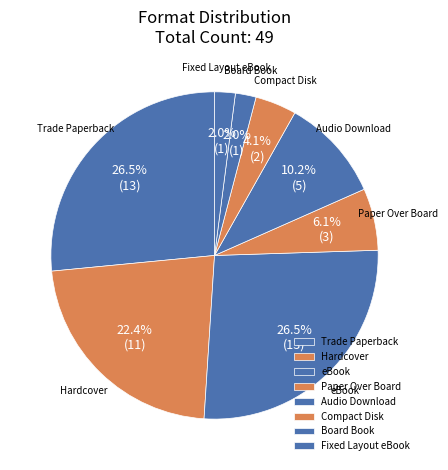

What percentage do eBook and Hardcover together represent?

49.0%